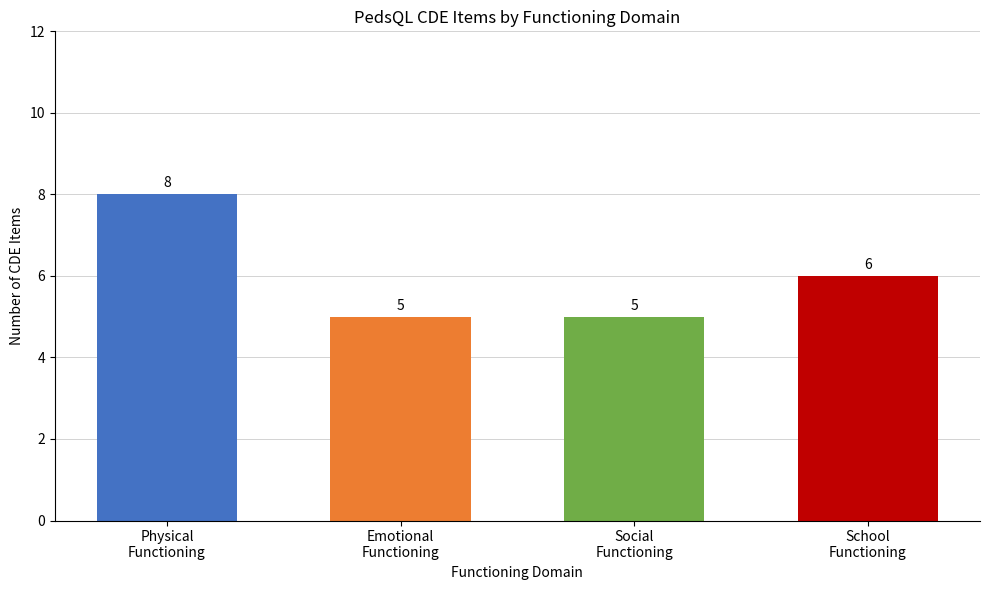

How many values are below 6?

2